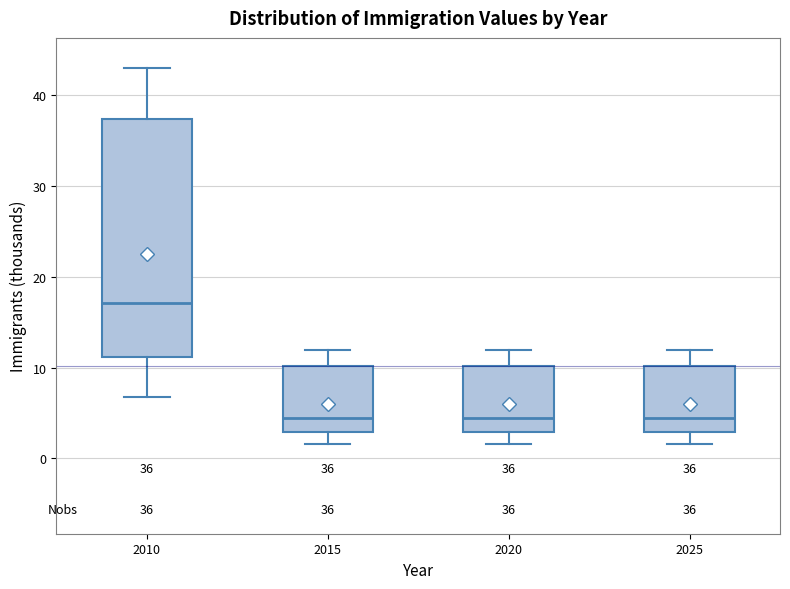

Which box has the highest median line?

2010